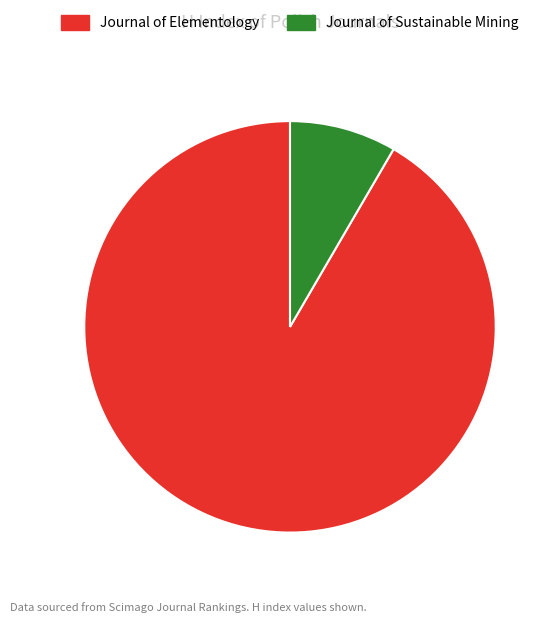

How many slices are in this pie chart?

2